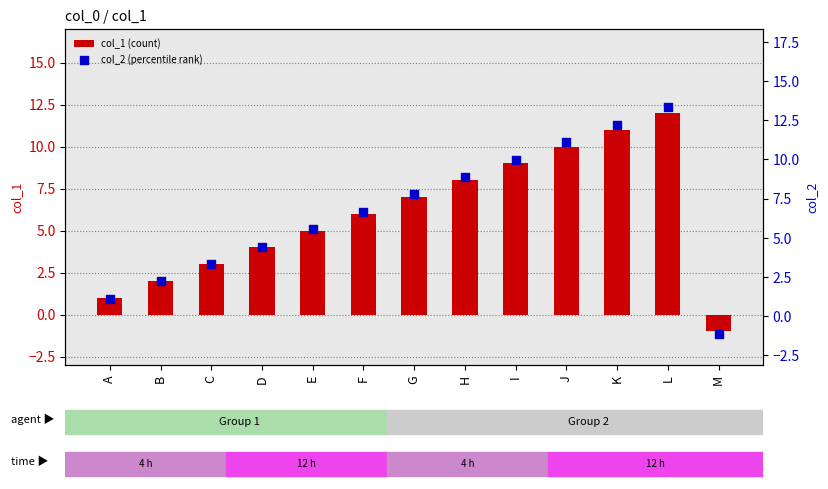

Is the value of col_1 (count) at E greater than the value of col_2 (percentile rank) at J?

No